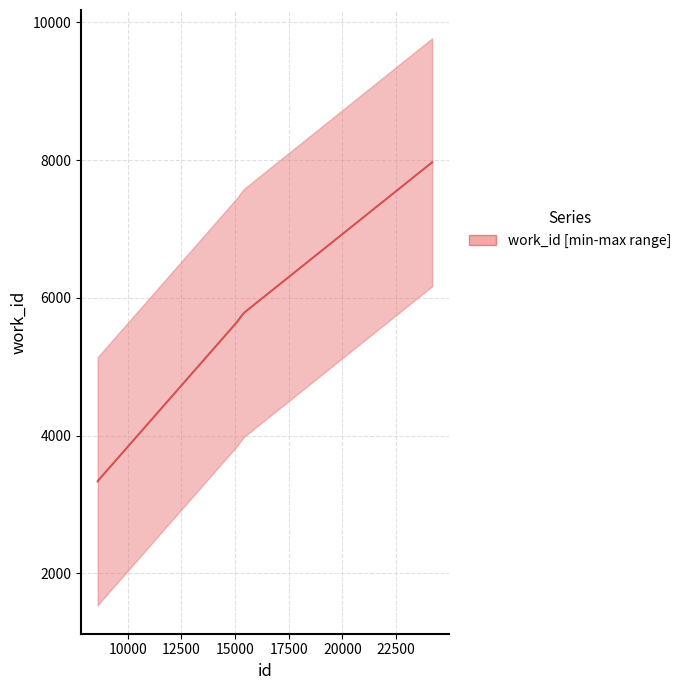

What is the average value?

5472